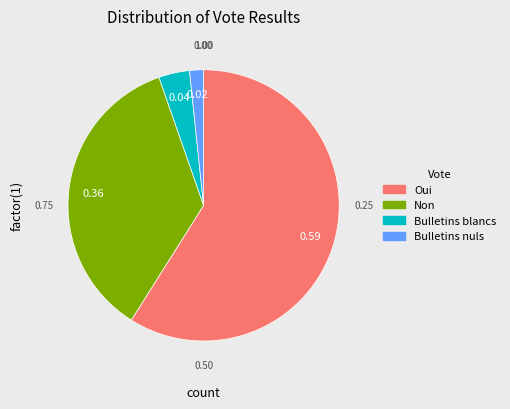

What is the ratio of the value at Oui to the value at Bulletins nuls?

35.4